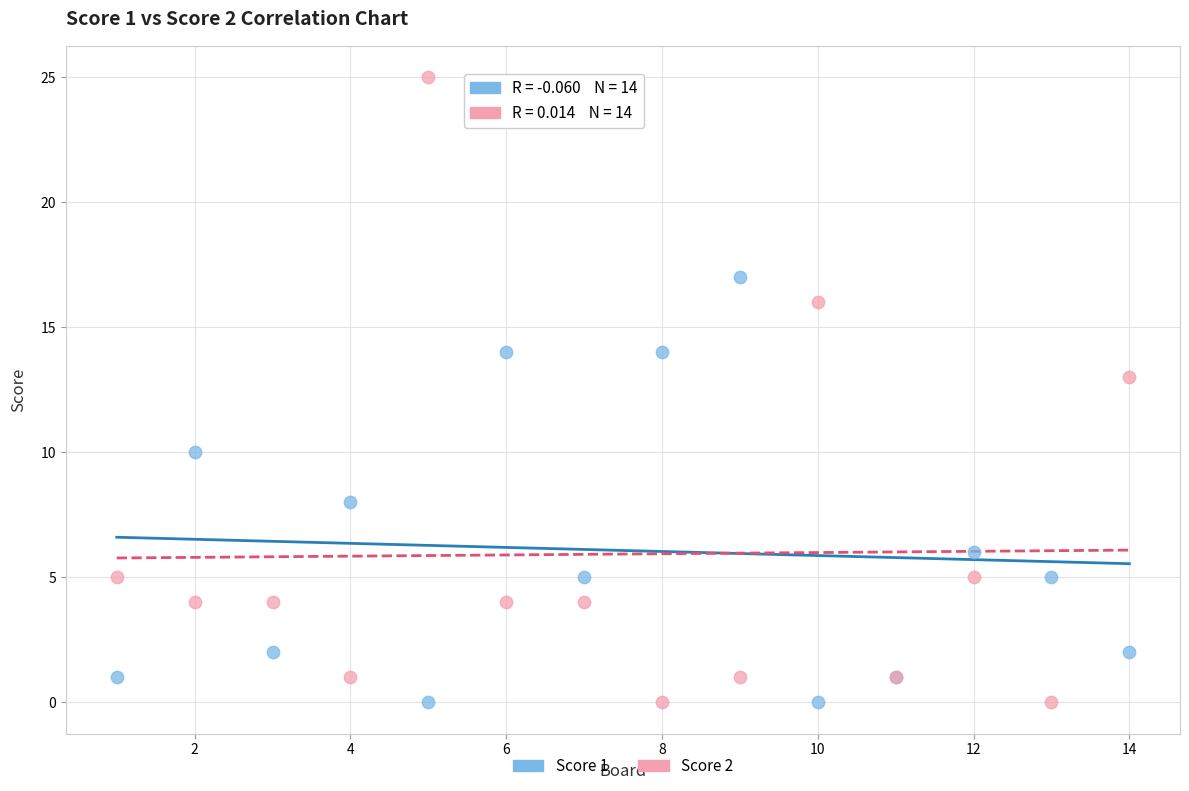

What are all the series names shown in the legend?

Score 1, Score 2